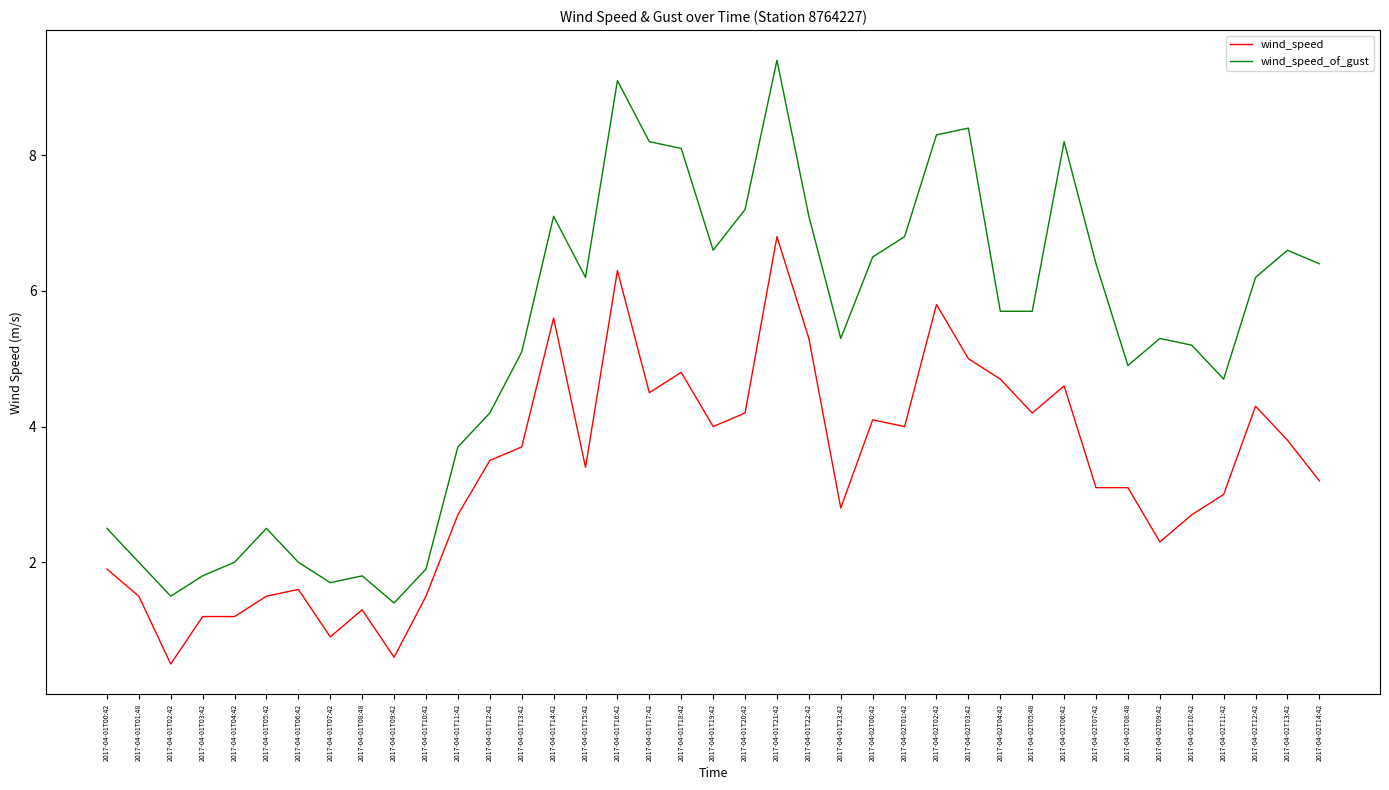

List the series in order of their overall mean, highest first.

wind_speed_of_gust, wind_speed